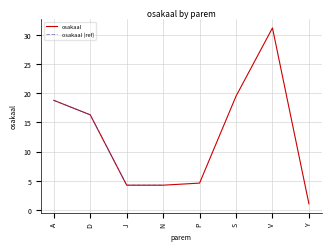

Rank the categories by value from highest to lowest.

V, S, A, D, P, J, N, Y